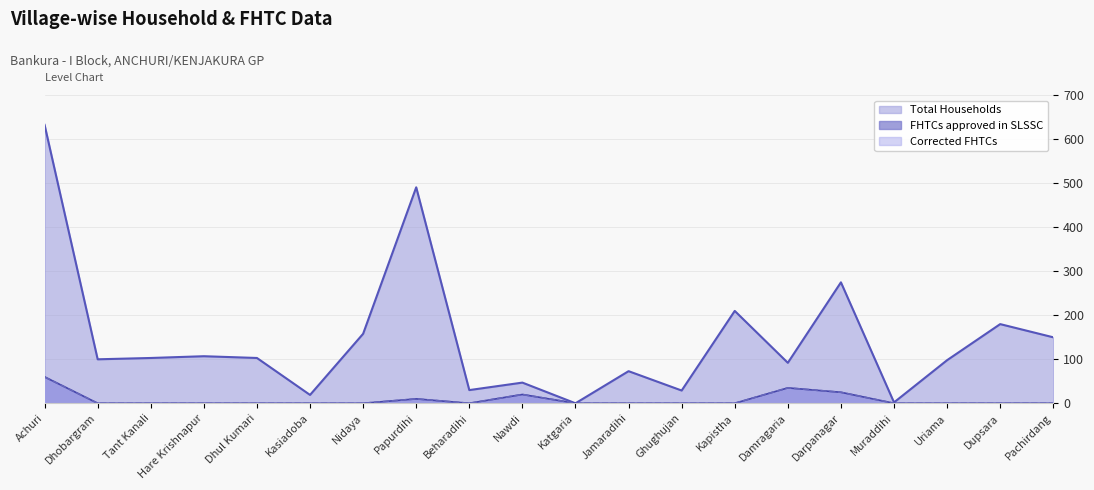

At which category does Corrected FHTCs reach its first local valley?

Beharadihi